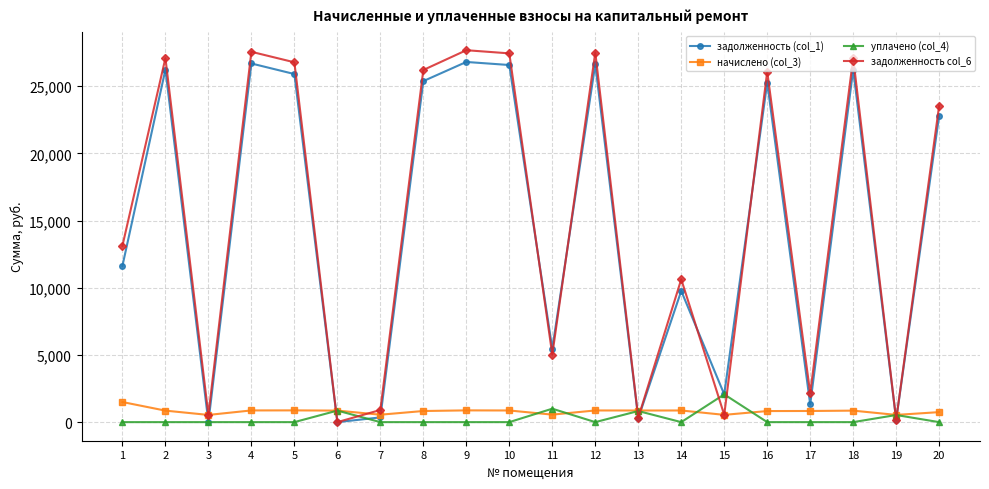

The value of начислено (col_3) at 17 is 829.6. True or false?

True